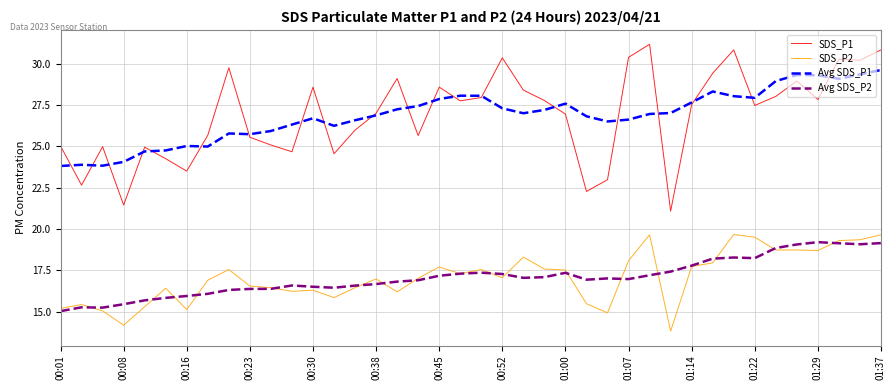

True or false: SDS_P1 and Avg SDS_P2 intersect in this chart.

False